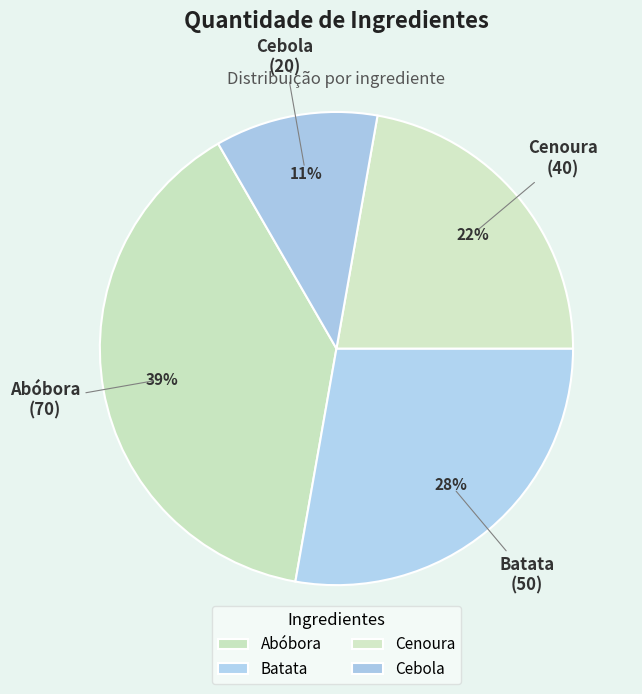

Is Batata the majority of the pie?

No